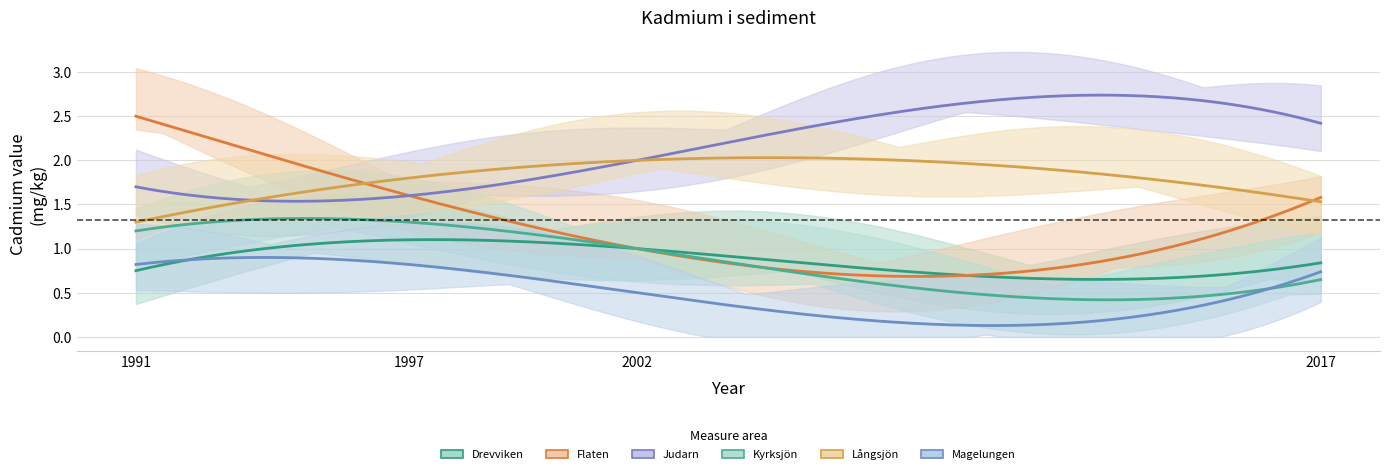

What is the value of the Långsjön point at the 3rd from the left?

2.0